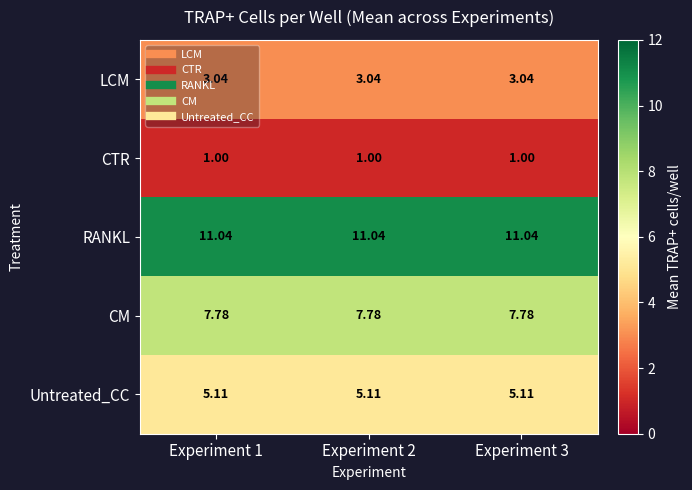

Rank the series at Experiment 2 from highest to lowest value.

RANKL, CM, Untreated_CC, LCM, CTR